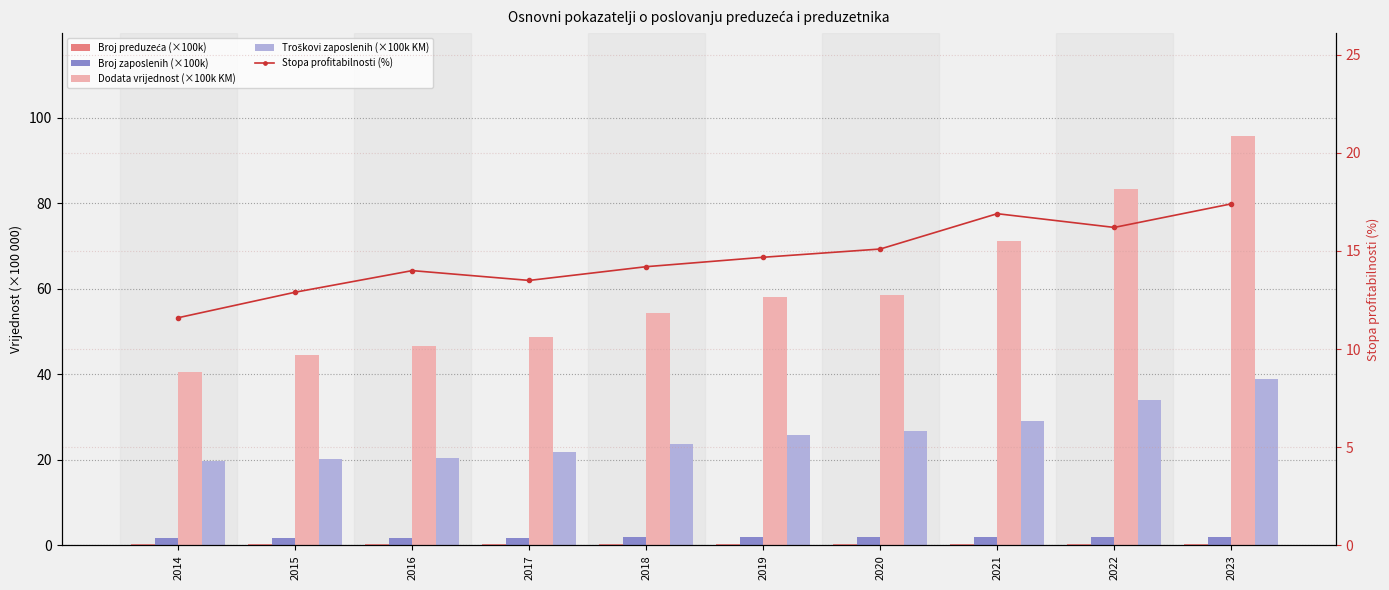

What is the total value across all series at 2022?

135.7